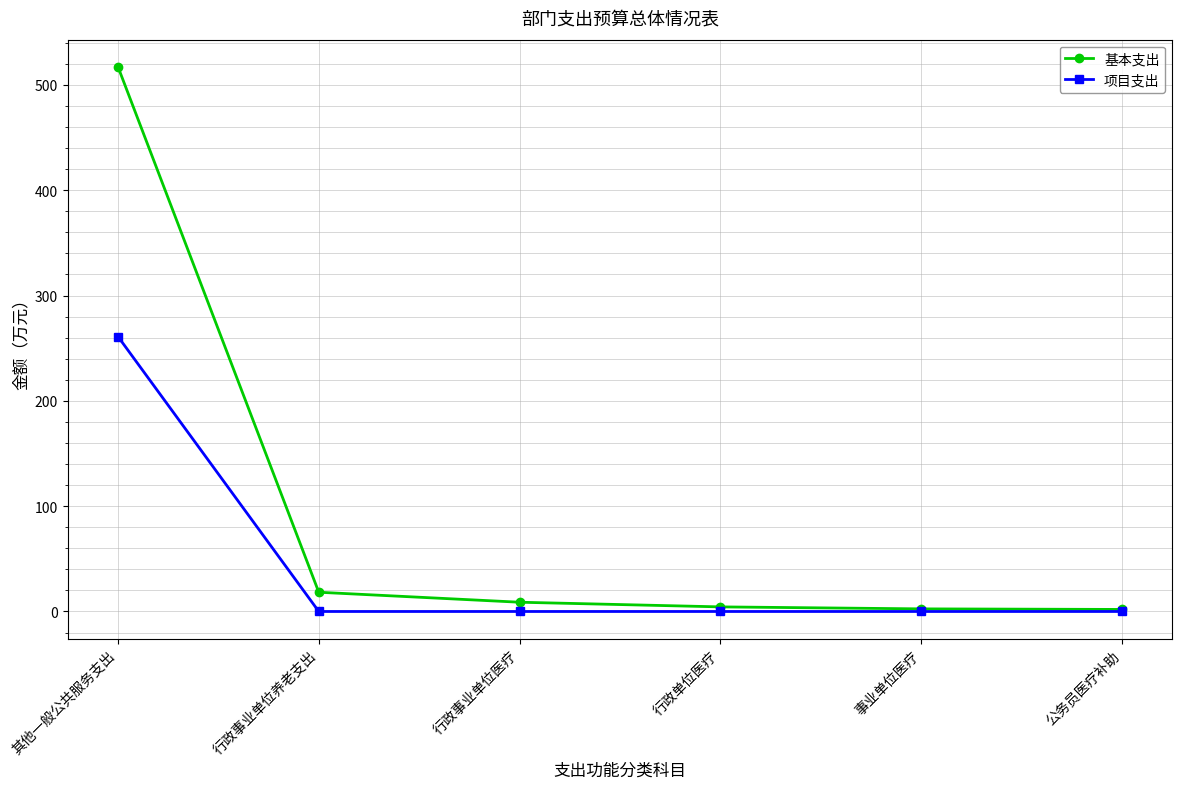

Which label corresponds to the largest value in the chart?

其他一般公共服务支出